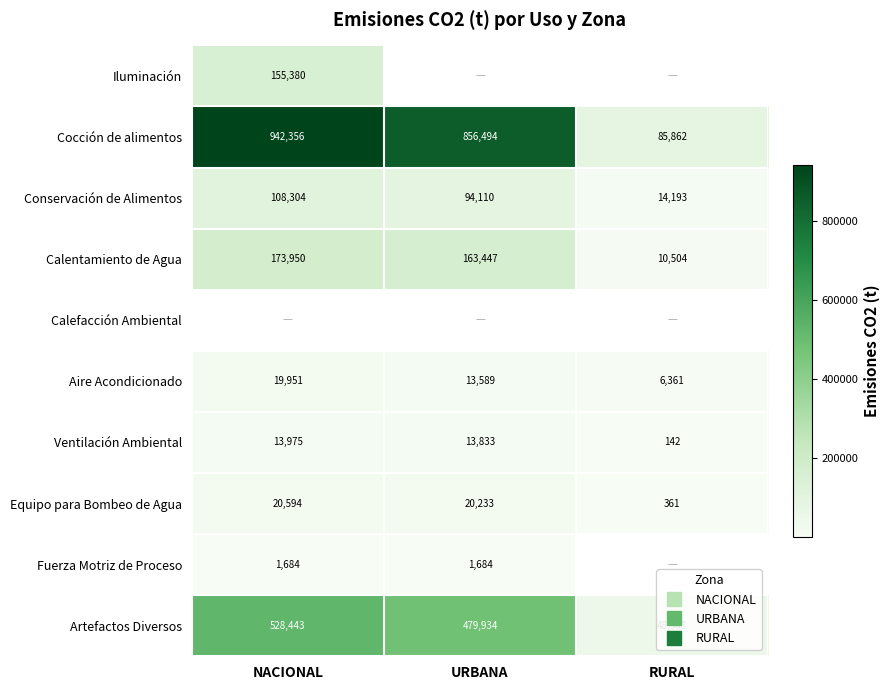

How many data points in Equipo para Bombeo de Agua are above 20233?

2